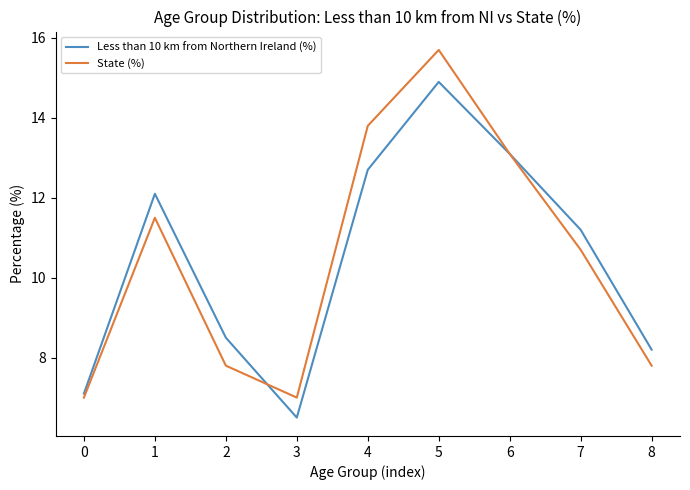

At which label does Less than 10 km from Northern Ireland (%) first exceed 11?

1